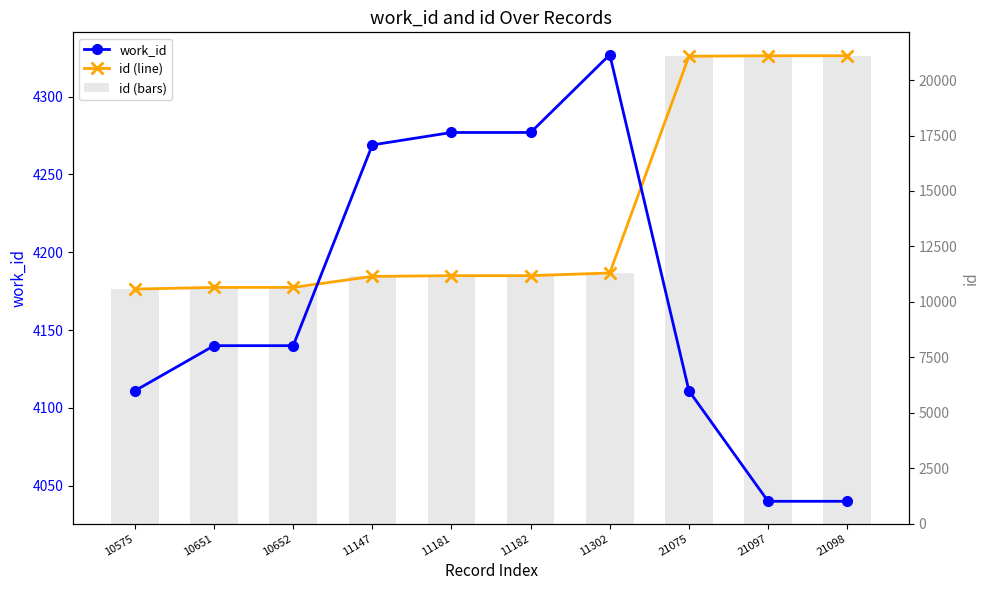

What is the value of the id bar at the 1st from the left?

10575